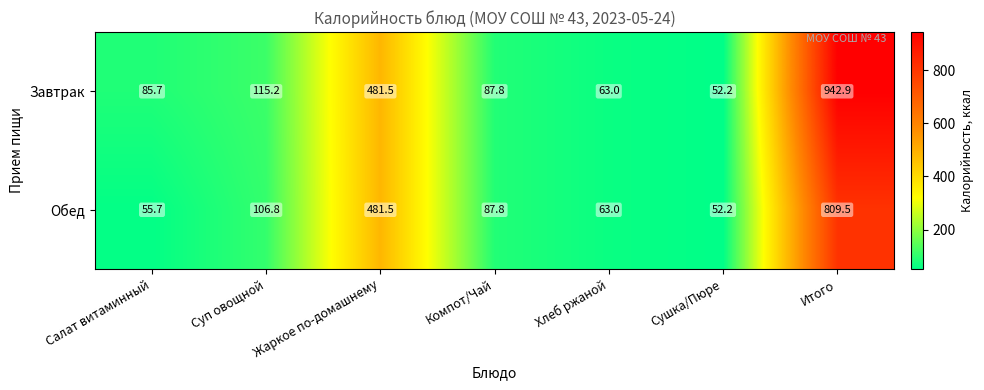

Read the Завтрак value at Сушка/Пюре.

52.2